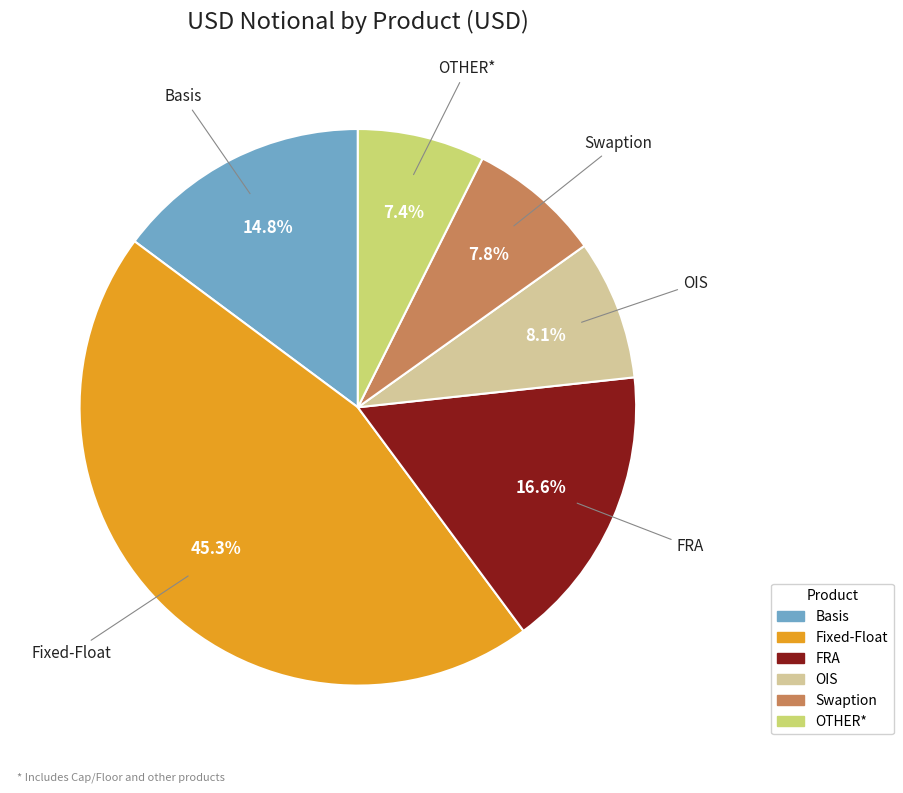

What is the largest slice in the pie chart?

Fixed-Float